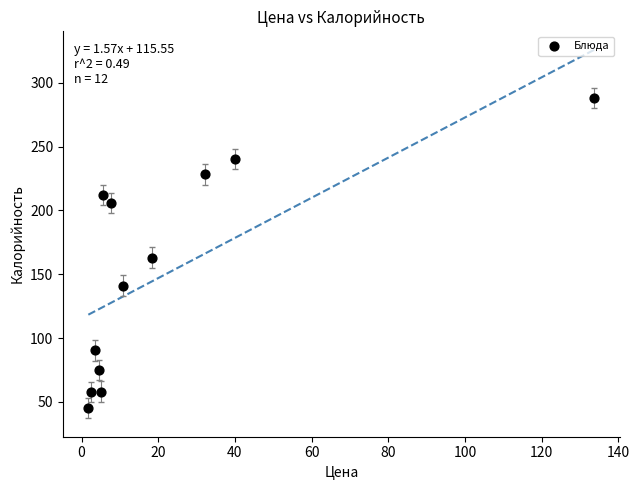

What is the range of Y values (max minus min)?

242.8